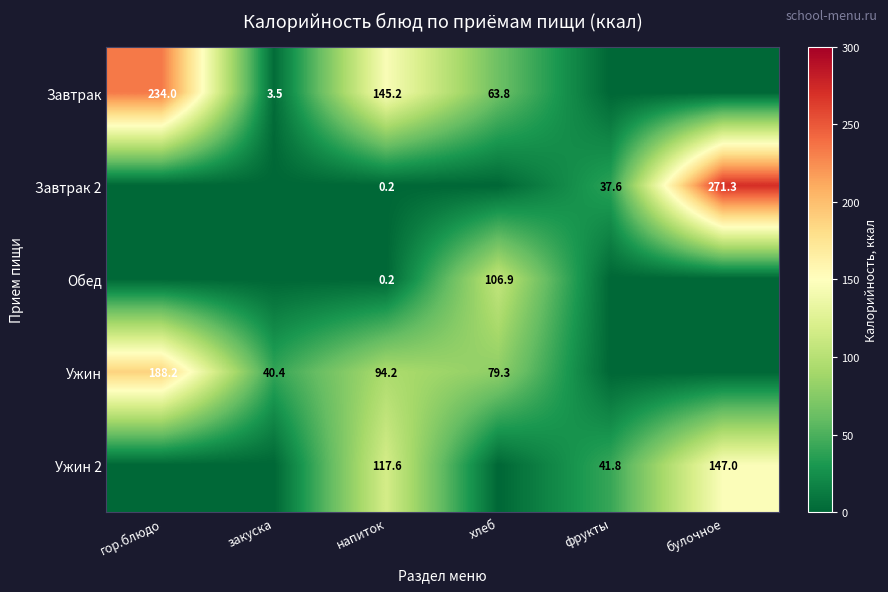

True or false: Завтрак has a value of 63.8 at хлеб.

True